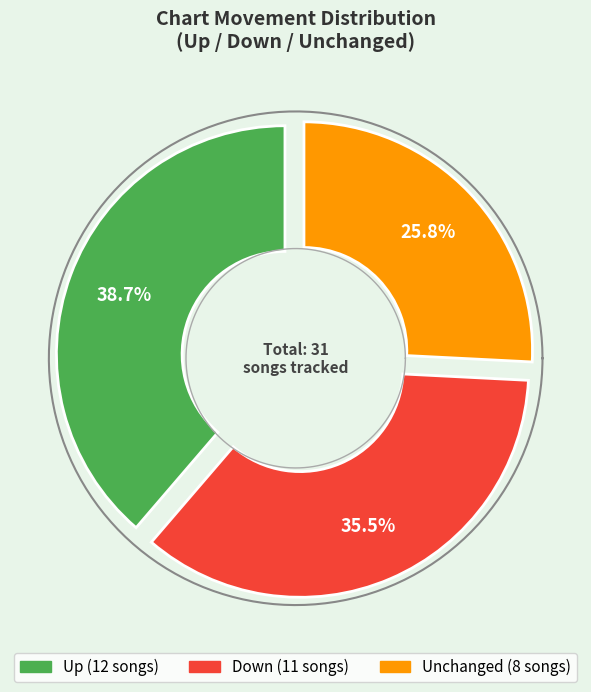

What percentage do down and up together represent?

74.2%